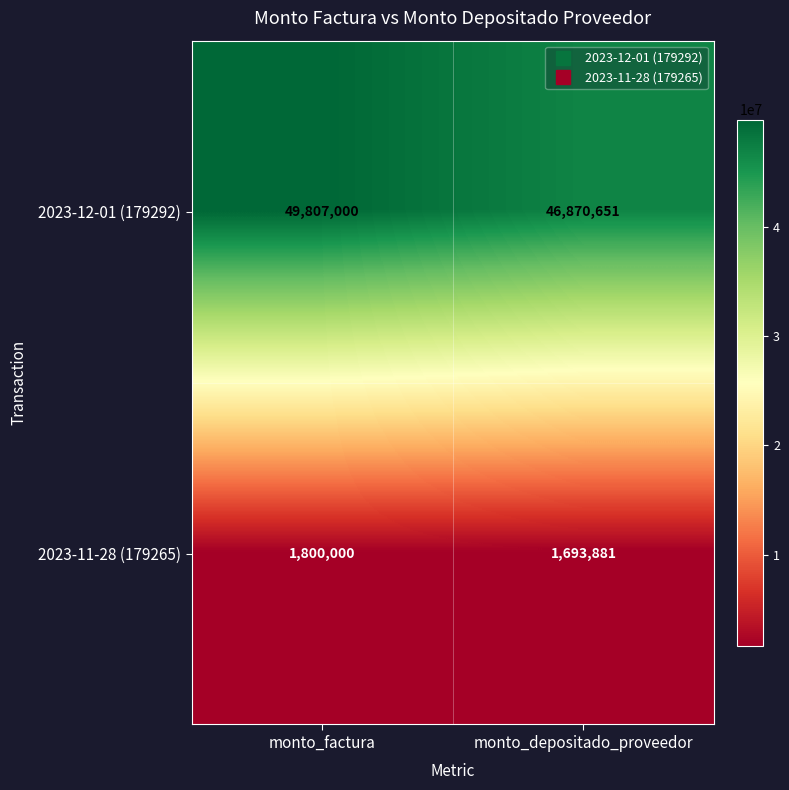

At monto_depositado_proveedor, list the series in order from largest to smallest.

2023-12-01 (179292), 2023-11-28 (179265)